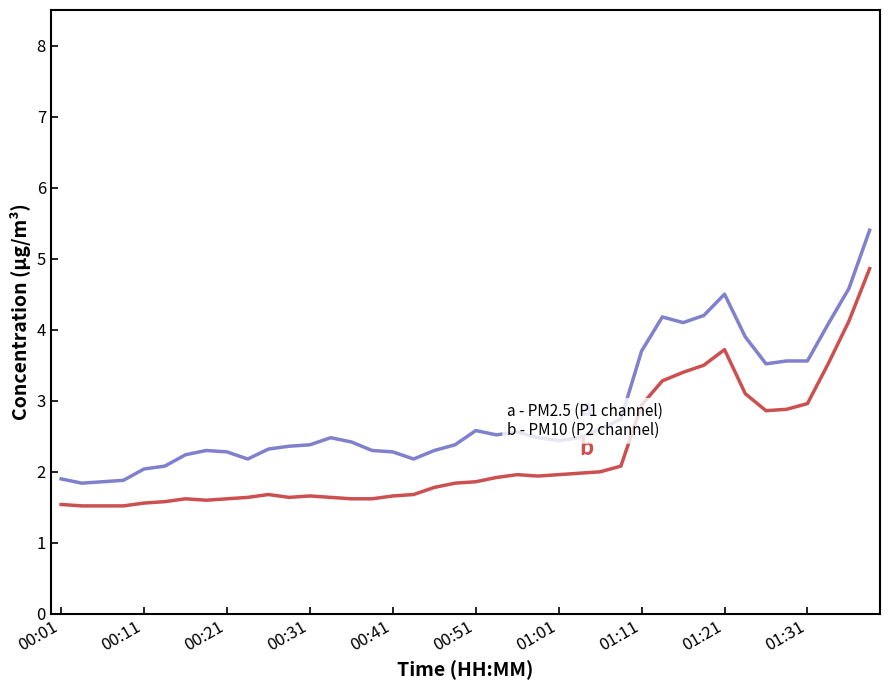

What is the maximum value shown in the chart?

5.4